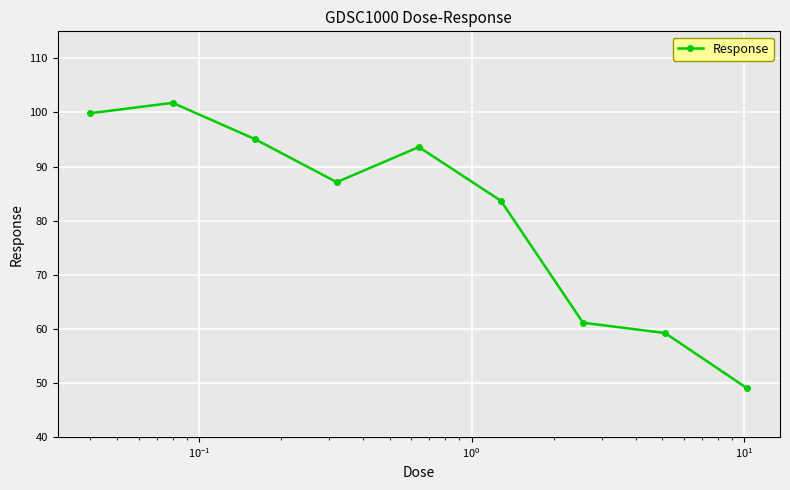

What is the sum of all values?

730.4